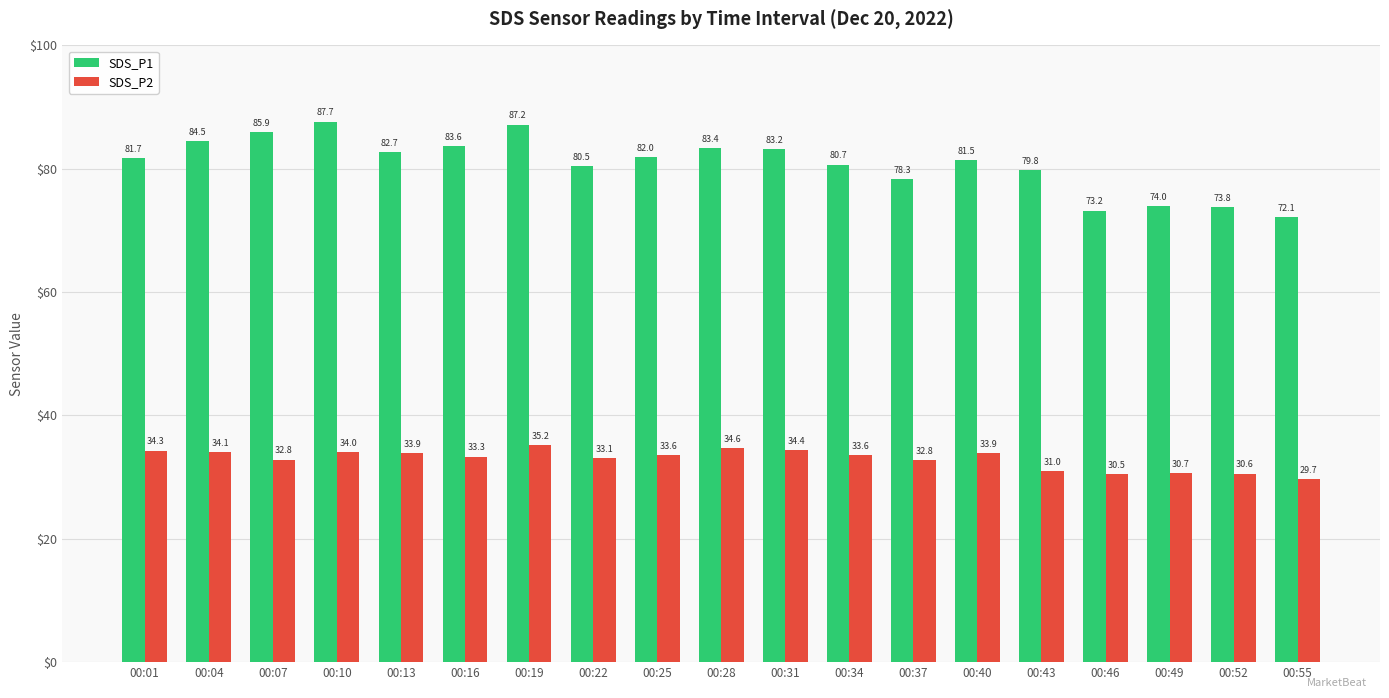

Is it true that SDS_P2 equals 34.0 at 00:10?

True